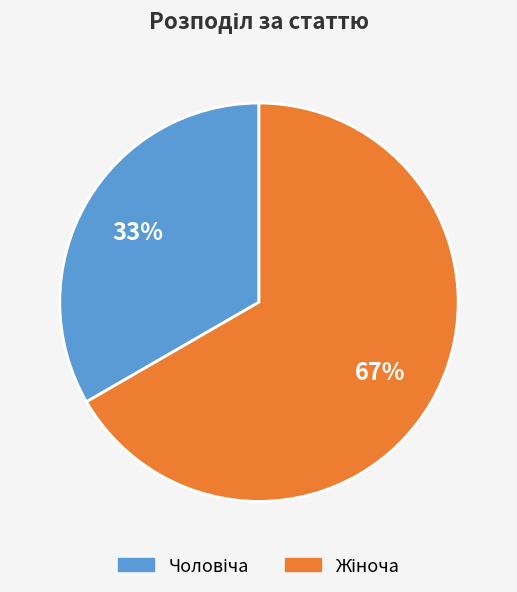

How many slices are in this pie chart?

2